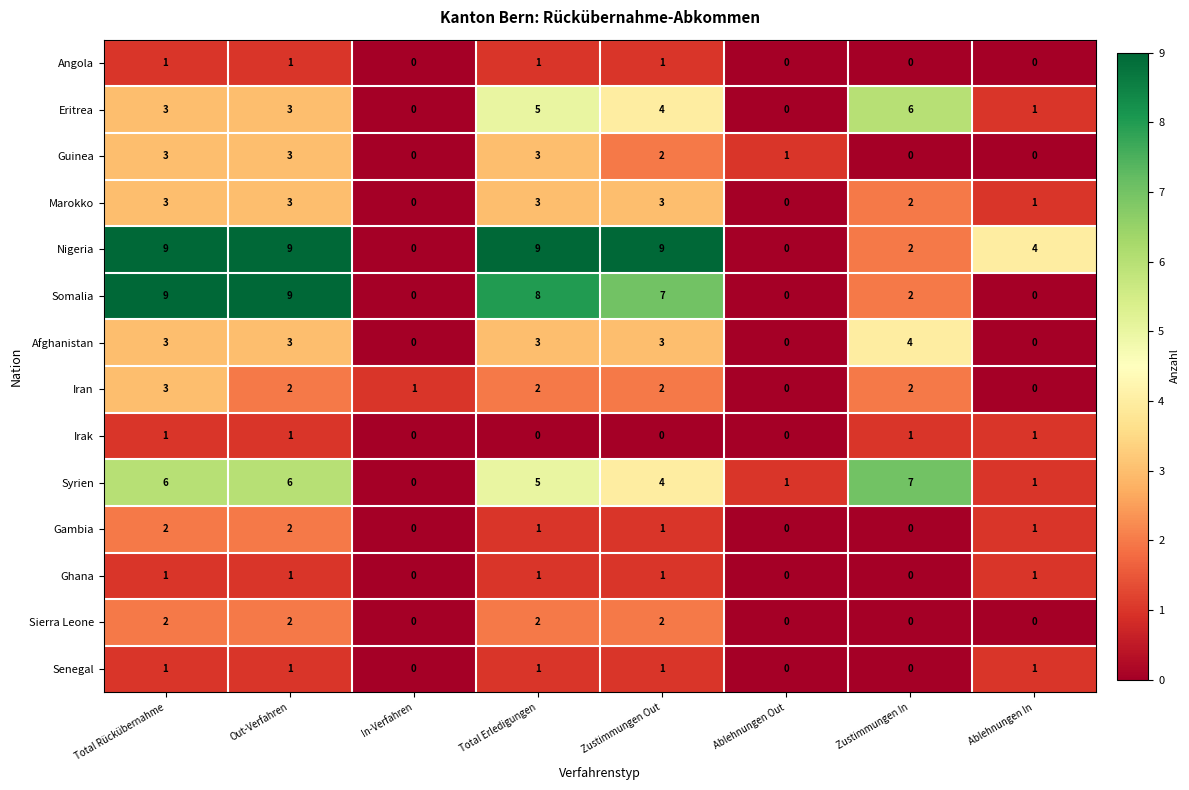

Is the value of Iran at Ablehnungen In greater than the value of Angola at Zustimmungen Out?

No